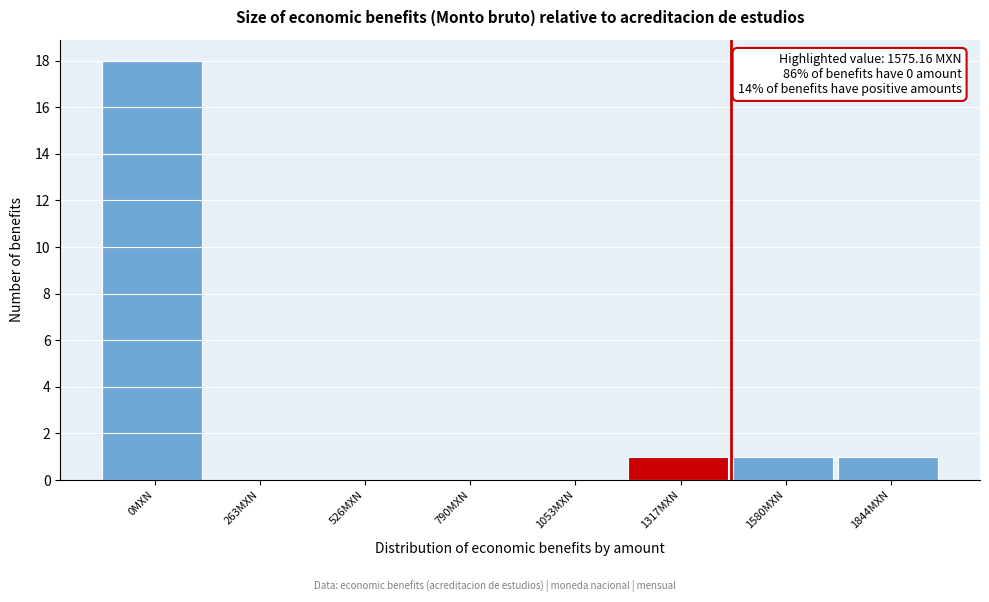

Reading left to right, extract all data points from this chart.

0MXN=18	263MXN=0	526MXN=0	790MXN=0	1053MXN=0	1317MXN=1	1580MXN=1	1844MXN=1